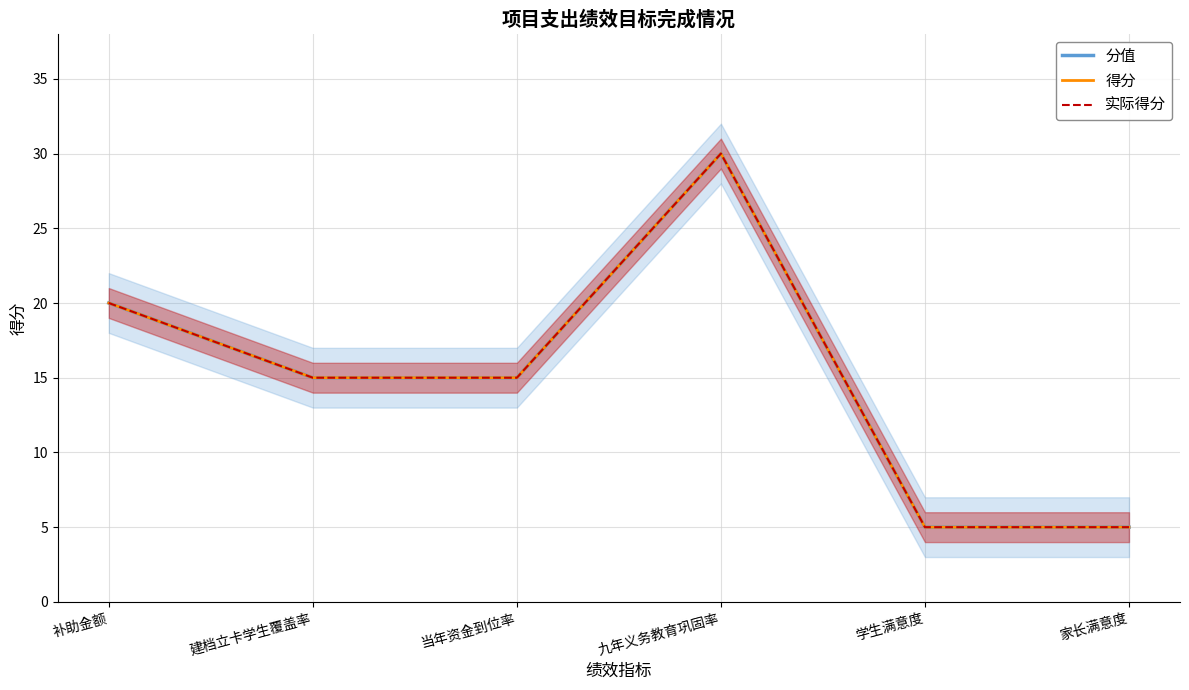

What is the approximate value of 分值 at 补助金额?

20